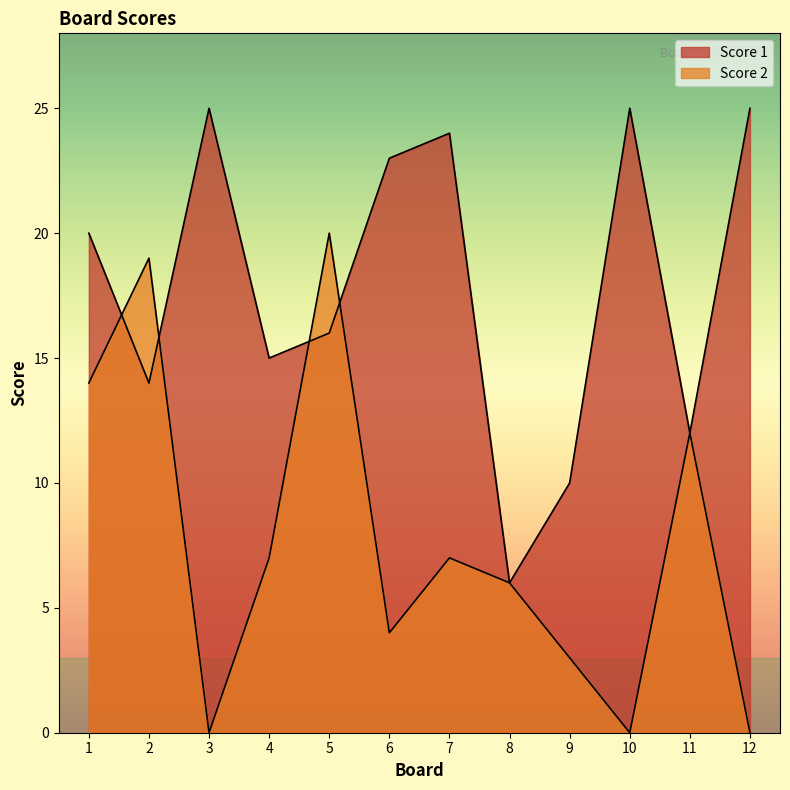

What are all the series names shown in the legend?

Score 1, Score 2